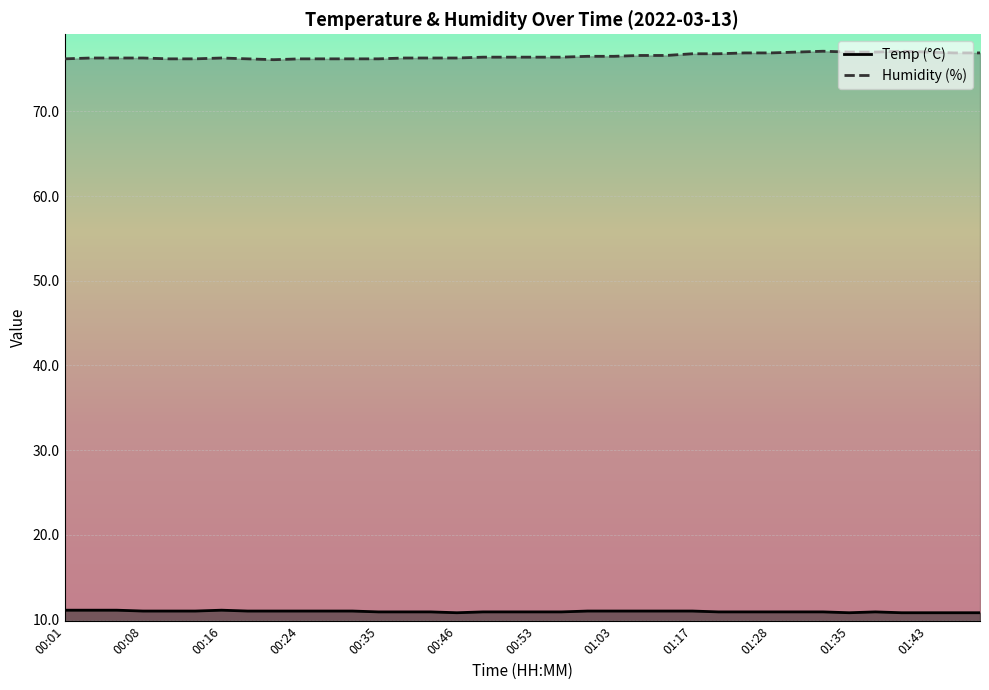

What is the label of the 27th point from the right?

00:24